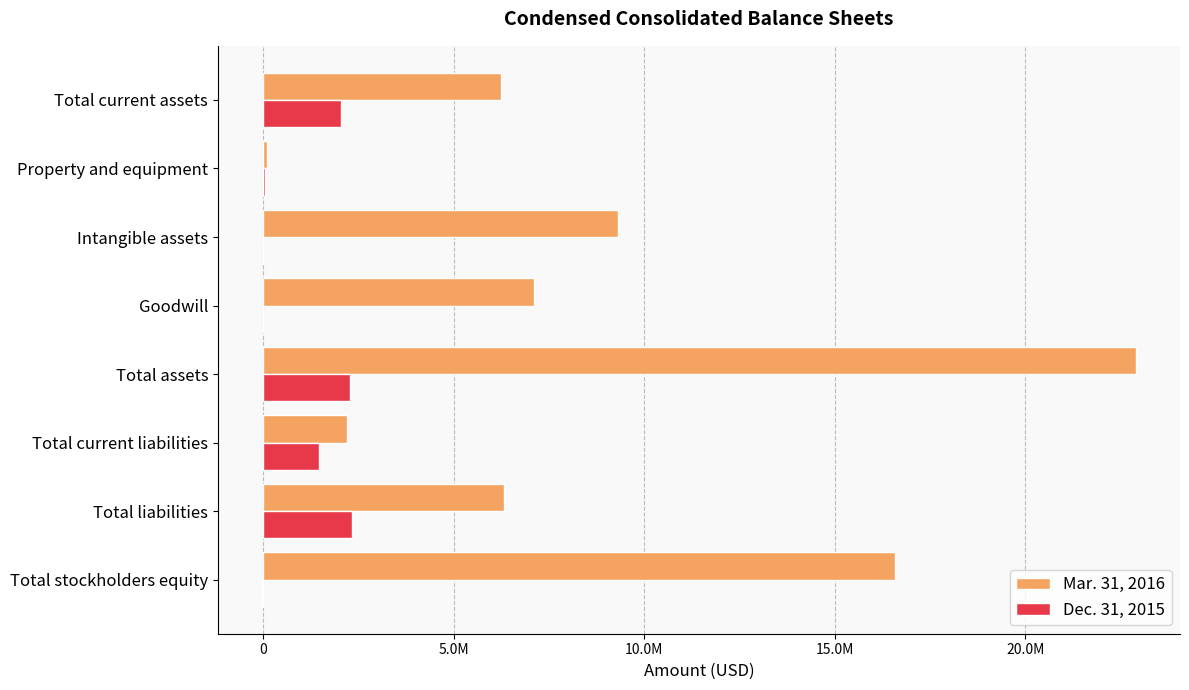

List the series in order of their peak value, highest first.

Mar. 31, 2016, Dec. 31, 2015